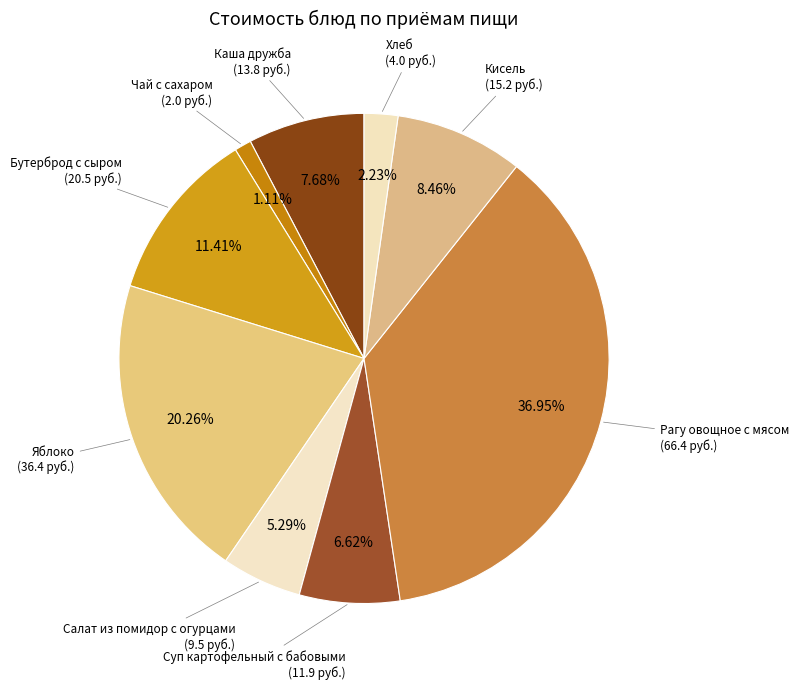

True or false: Чай с сахаром accounts for 1% of the total.

True